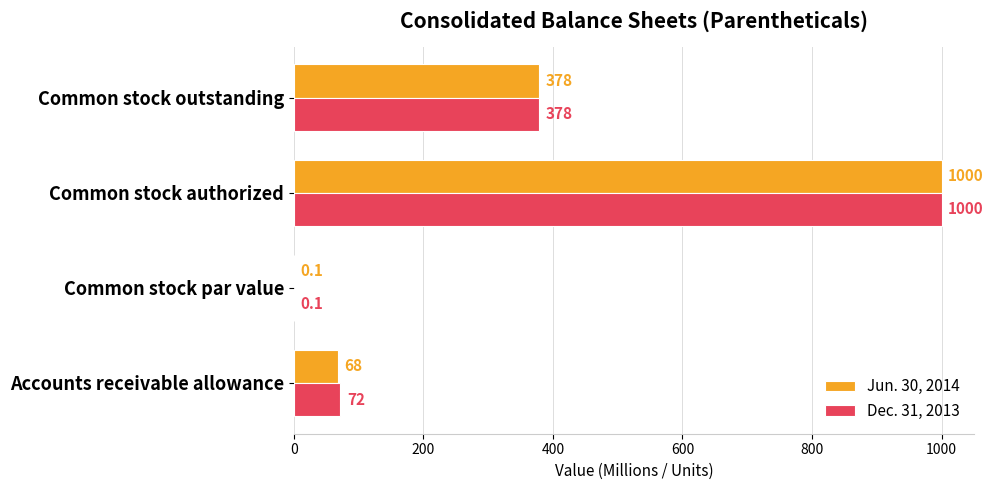

Count the number of categories in the chart.

4